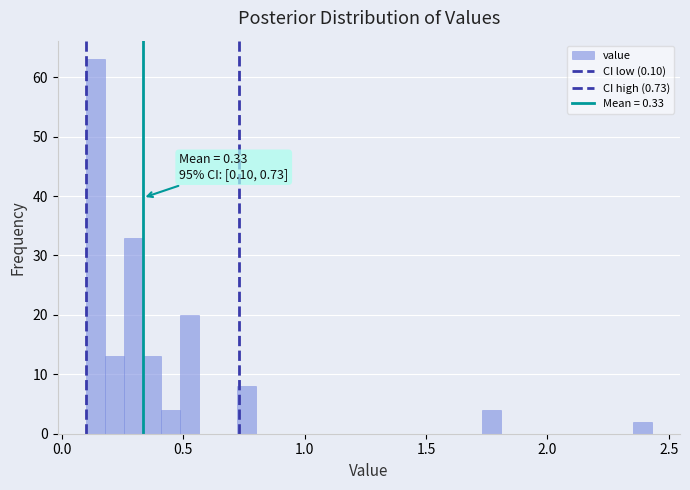

Around what value on the x-axis is the tallest bar? Give the approximate position of its centre, as read against the axis.

0.15